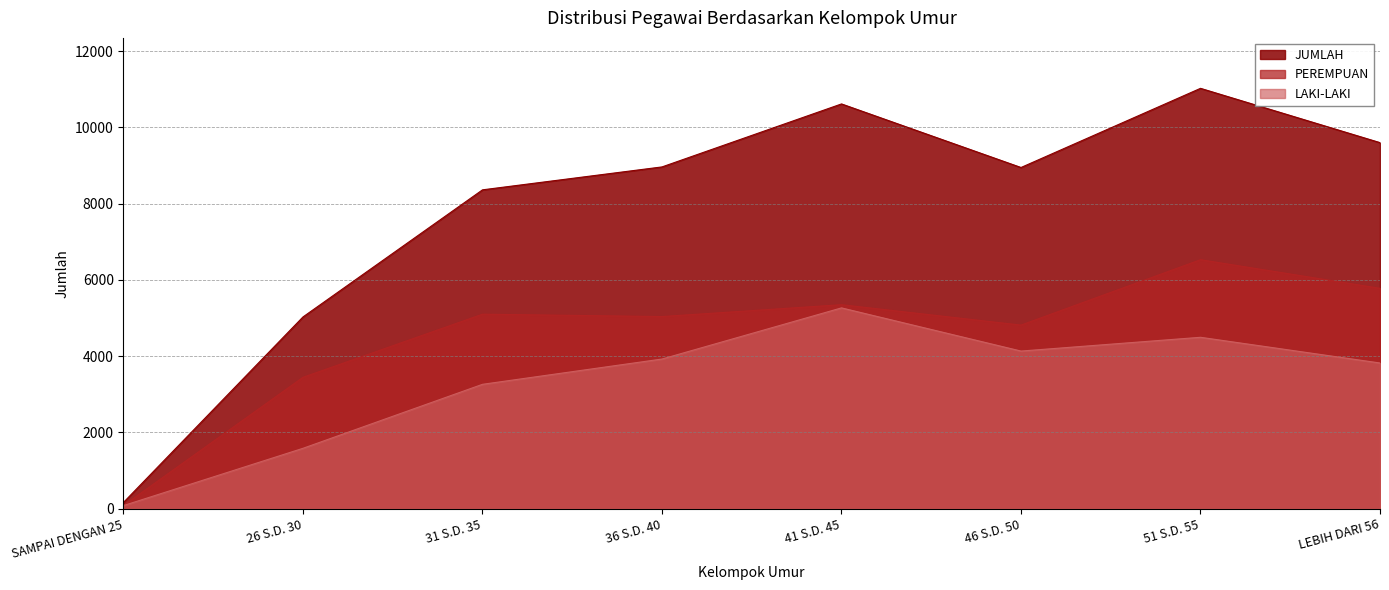

Reading left to right, transcribe all the data shown in this chart.

LAKI-LAKI: SAMPAI DENGAN 25=81	26 S.D. 30=1583	31 S.D. 35=3261	36 S.D. 40=3924	41 S.D. 45=5265	46 S.D. 50=4133	51 S.D. 55=4494	LEBIH DARI 56=3820
PEREMPUAN: SAMPAI DENGAN 25=83	26 S.D. 30=3445	31 S.D. 35=5100	36 S.D. 40=5038	41 S.D. 45=5349	46 S.D. 50=4814	51 S.D. 55=6529	LEBIH DARI 56=5779
JUMLAH: SAMPAI DENGAN 25=164	26 S.D. 30=5028	31 S.D. 35=8361	36 S.D. 40=8962	41 S.D. 45=10614	46 S.D. 50=8947	51 S.D. 55=11023	LEBIH DARI 56=9599